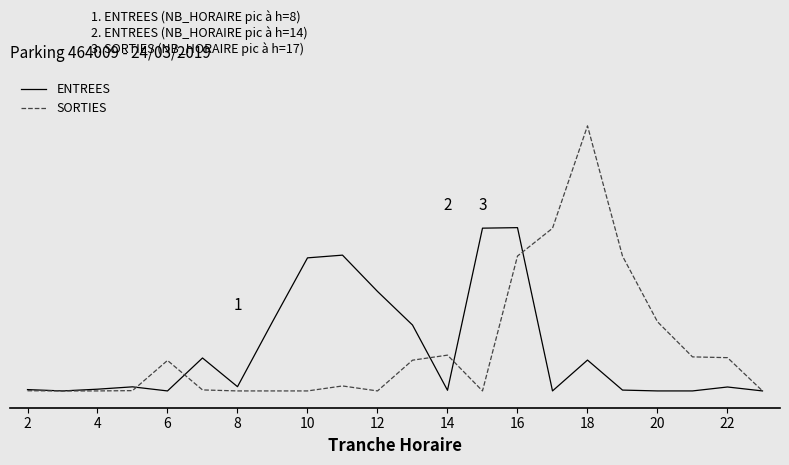

List the series in order of their peak value, highest first.

SORTIES, ENTREES